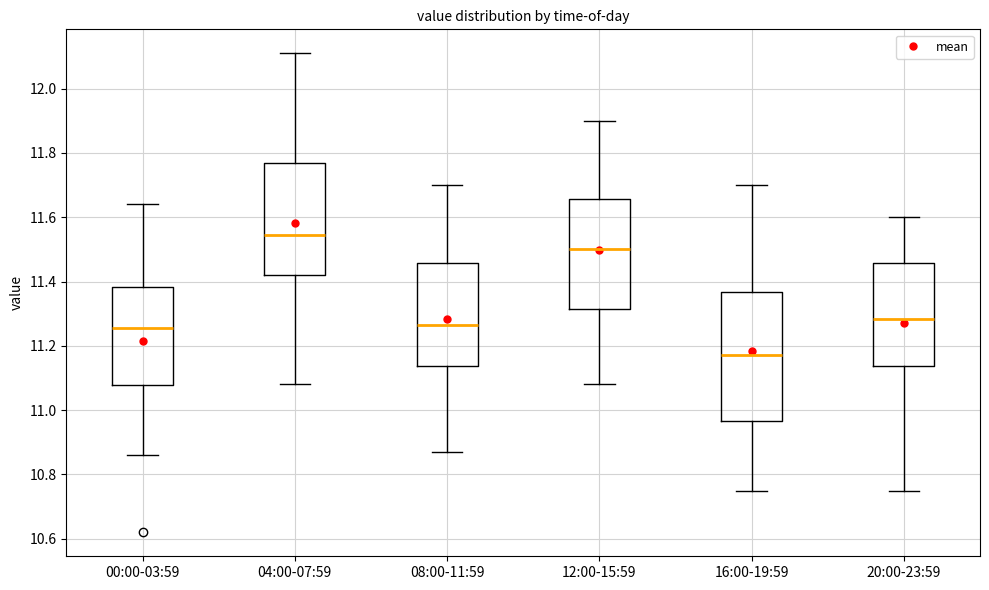

Which box is the tallest, from its lower edge to its upper edge?

16:00-19:59